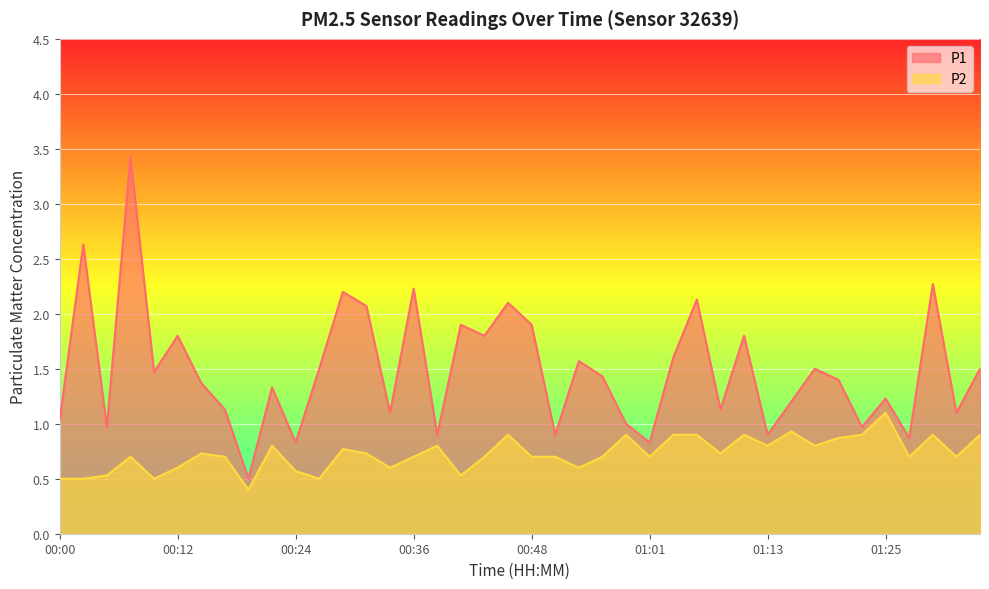

What is the total value across all series at 00:56?

2.1